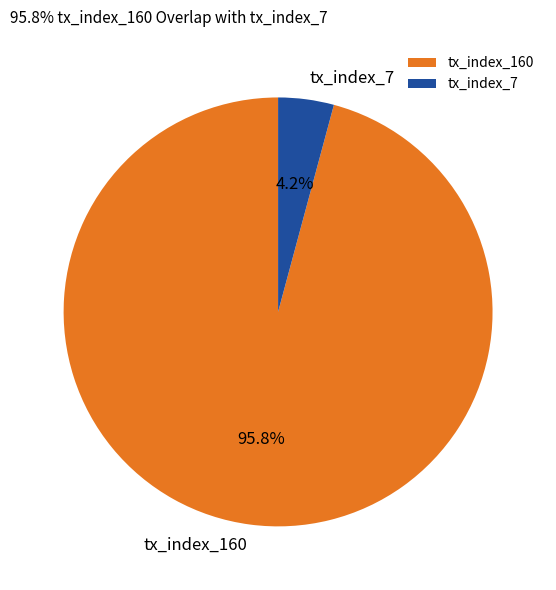

What is the largest slice in the pie chart?

tx_index_160